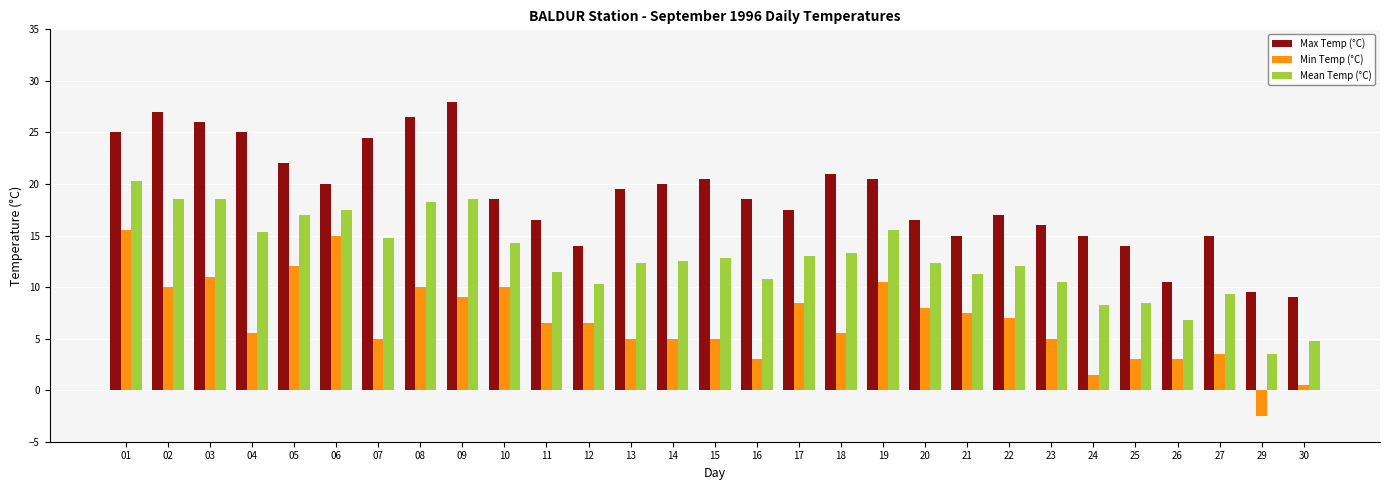

List the series in order of their overall mean, lowest first.

Min Temp (°C), Mean Temp (°C), Max Temp (°C)